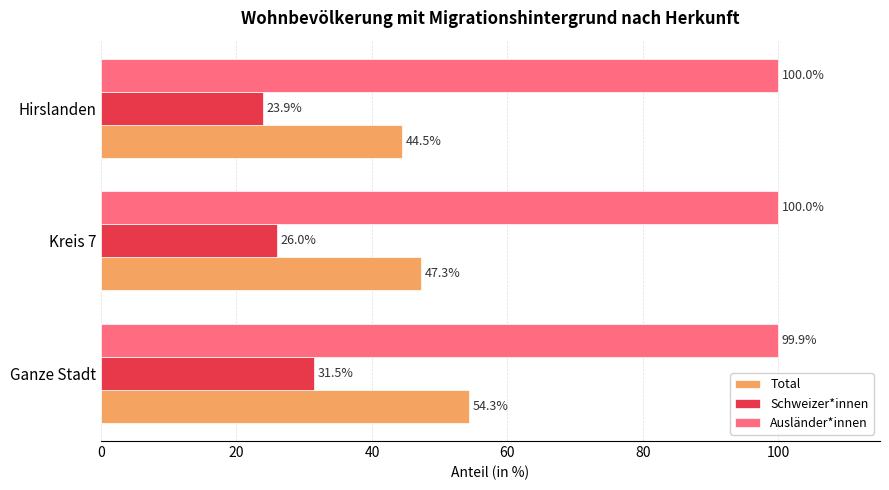

The value of Ausländer*innen at Ganze Stadt is 41.2. True or false?

False